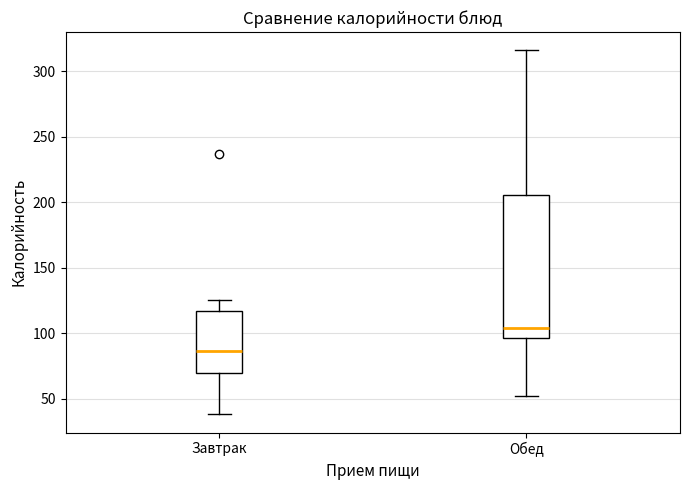

Comparing the boxes themselves (not the whiskers), which one is the tallest?

Обед